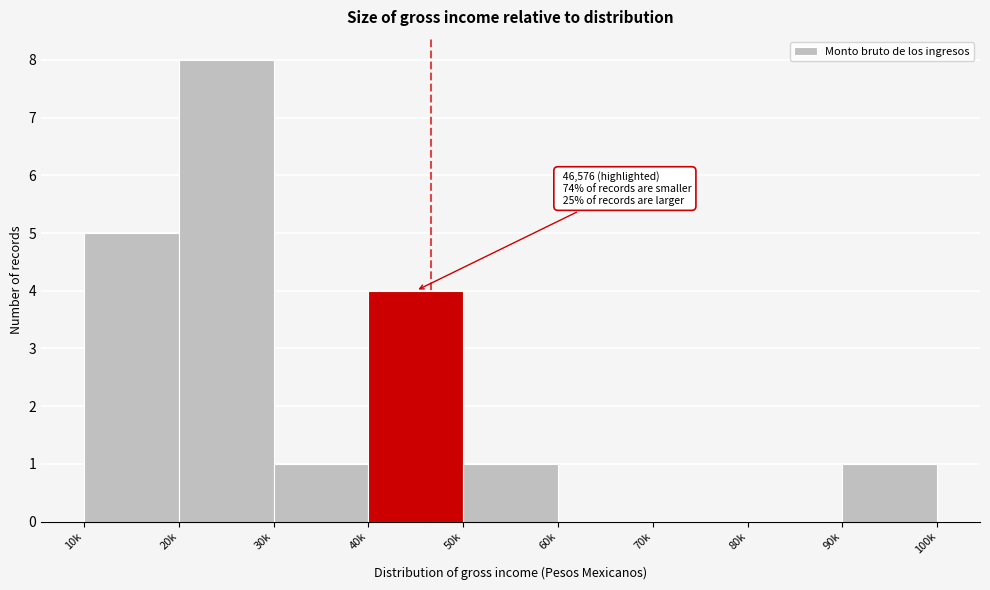

Reading left to right, extract all data points from this chart.

10k=5	20k=8	30k=1	40k=4	50k=1	60k=0	70k=0	80k=0	90k=1